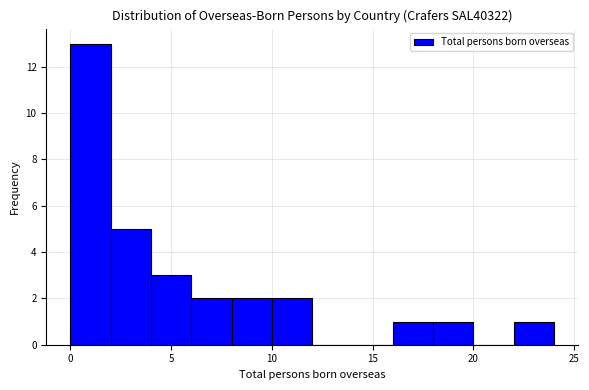

Over which range of the x-axis is the bar tallest?

0 to 2